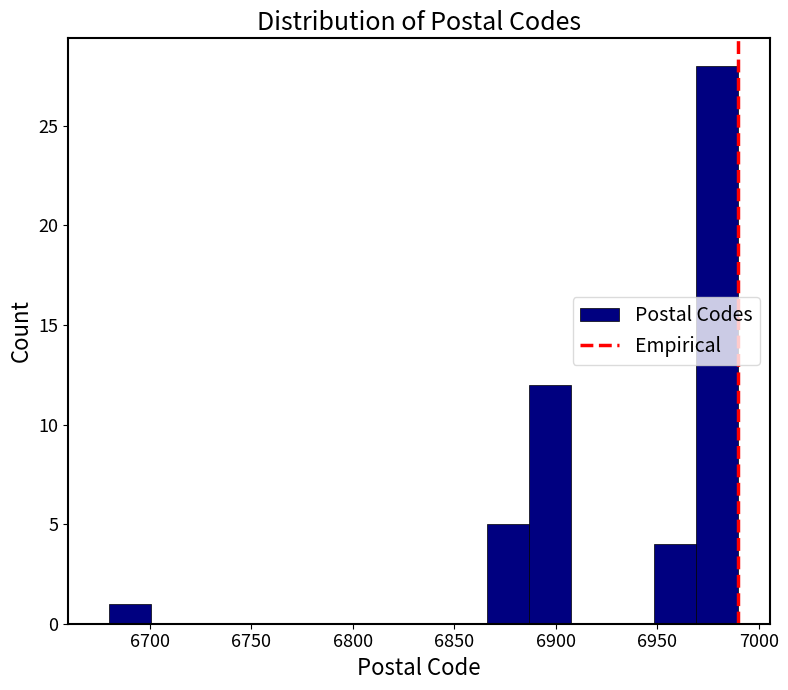

Reading left to right, list every bar in this chart as the range it spans on the x-axis followed by its height. Neither the bar edges nor the heights are printed on the chart, so give them approximately, as read against the axes.

6680 to 6700: 1
6700 to 6720: 0
6720 to 6740: 0
6740 to 6765: 0
6765 to 6785: 0
6785 to 6805: 0
6805 to 6825: 0
6825 to 6845: 0
6845 to 6865: 0
6865 to 6885: 5
6885 to 6905: 12
6905 to 6930: 0
6930 to 6950: 0
6950 to 6970: 4
6970 to 6990: 28